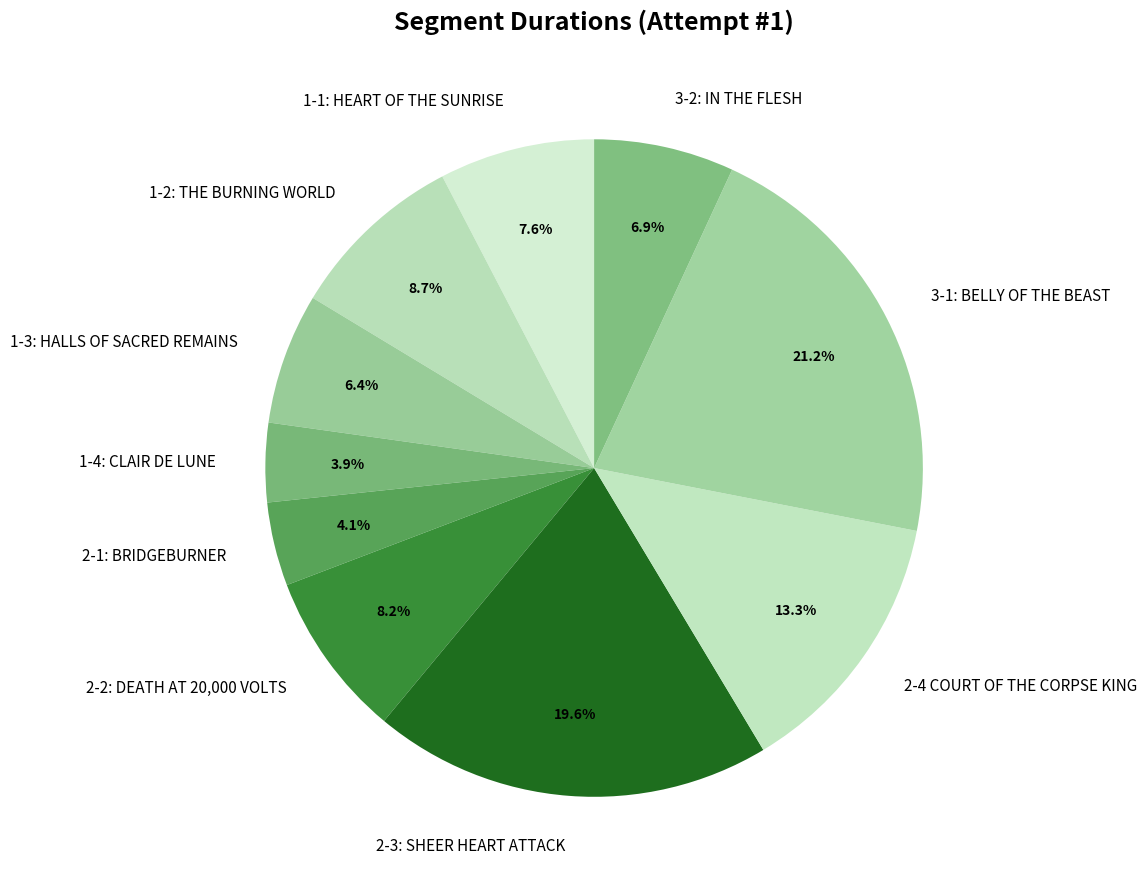

Does 1-2: THE BURNING WORLD account for over 50% of the chart?

No